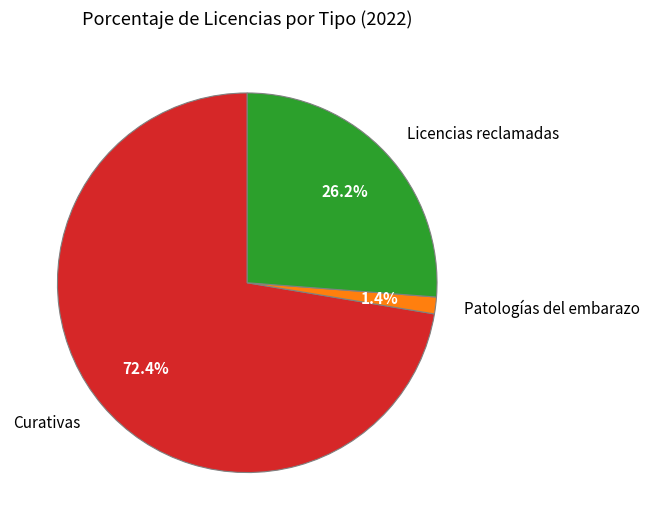

Which has a higher value, Patologías del embarazo or Licencias reclamadas?

Licencias reclamadas